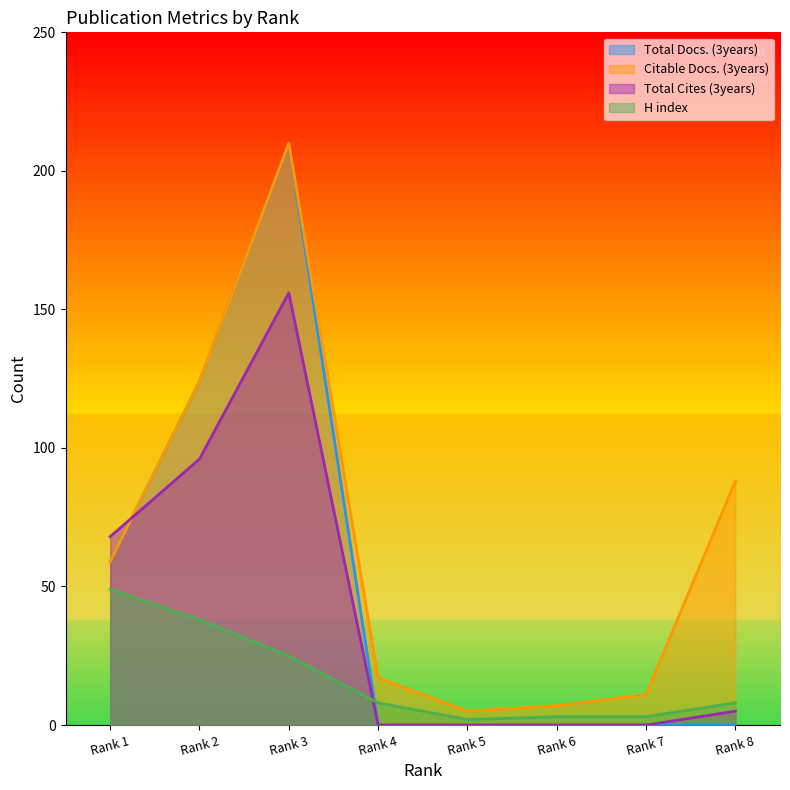

Reading right to left, list all the values displayed in this chart.

Total Docs. (3years): 0	0	0	0	0	210	124	59
Citable Docs. (3years): 88	11	7	5	17	210	124	59
Total Cites (3years): 5	0	0	0	0	156	96	68
H index: 8	3	3	2	8	25	38	49